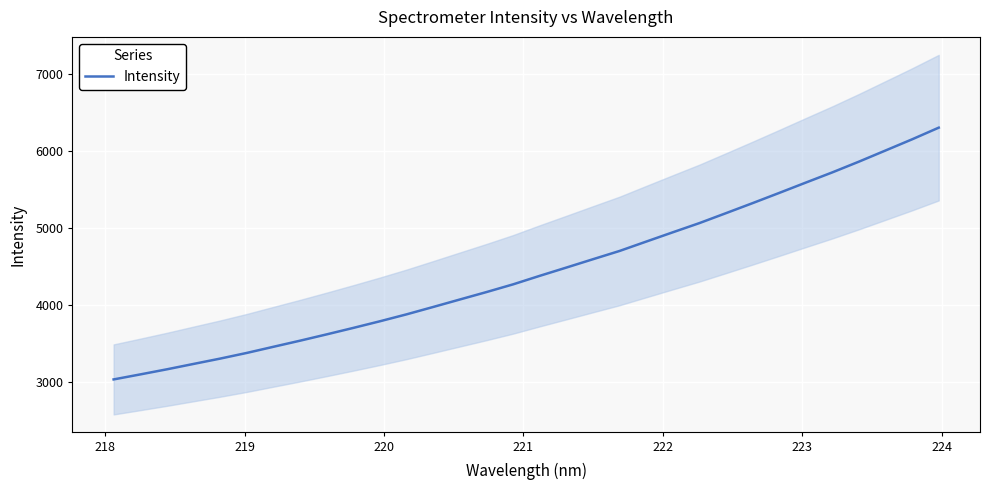

How many distinct data groups are displayed?

1